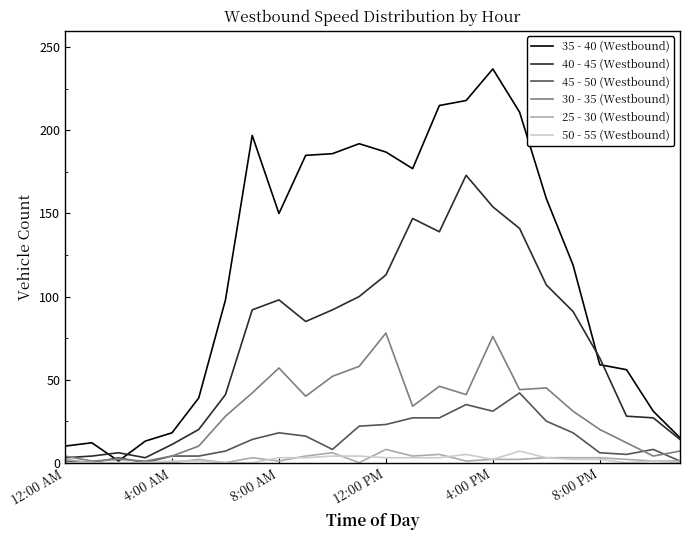

Which series has the widest spread of values?

35 - 40 (Westbound)